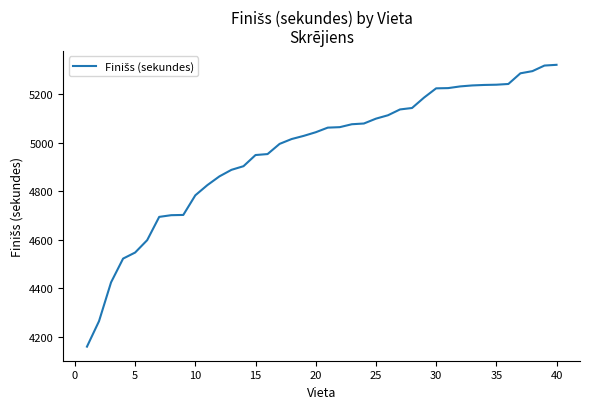

What is the difference between the maximum and minimum values?

1162